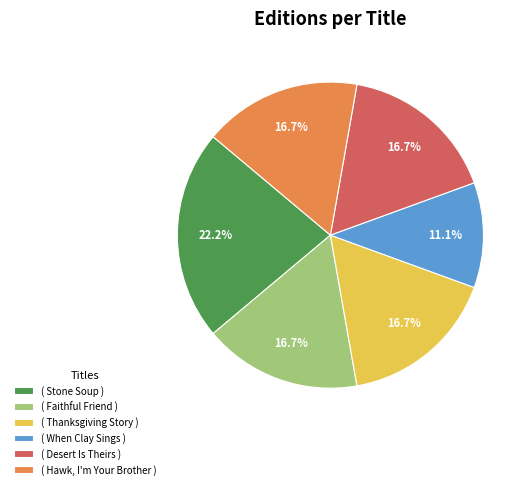

What is the smallest slice in the pie chart?

( When Clay Sings )